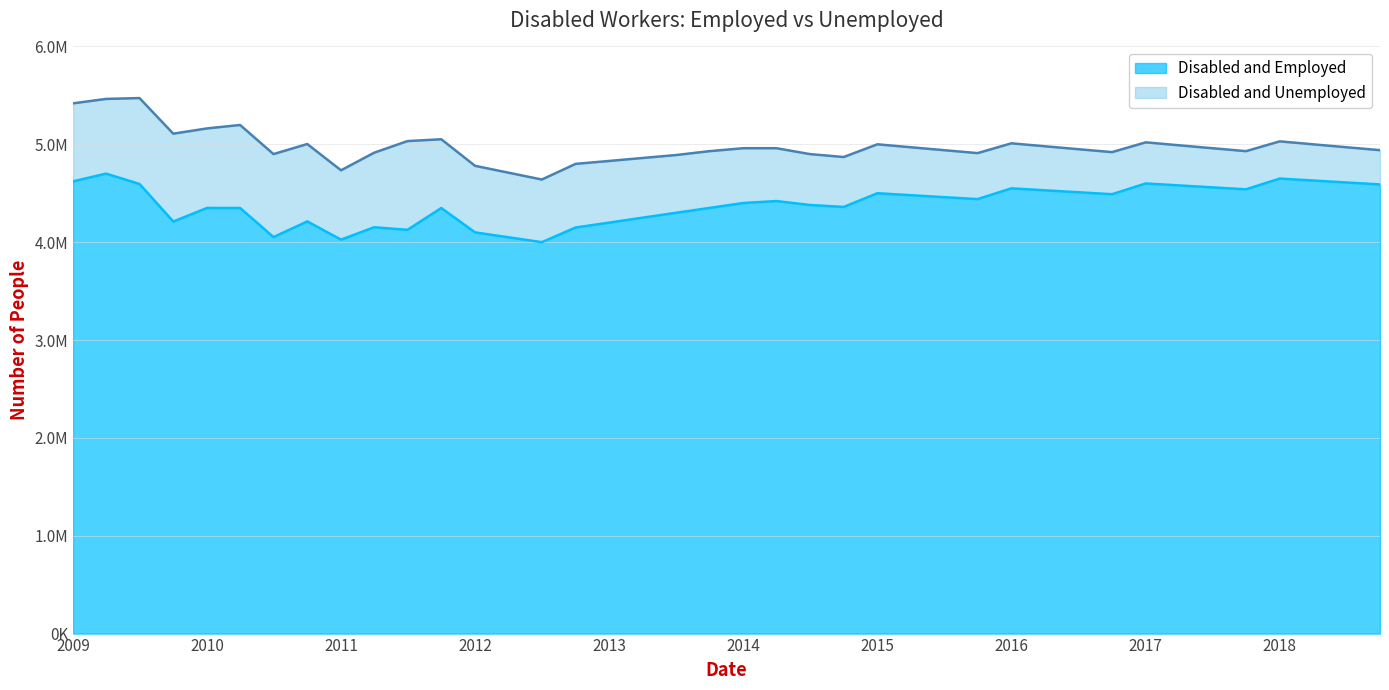

What is the sum of the values at 2013 and 2017?

8800000